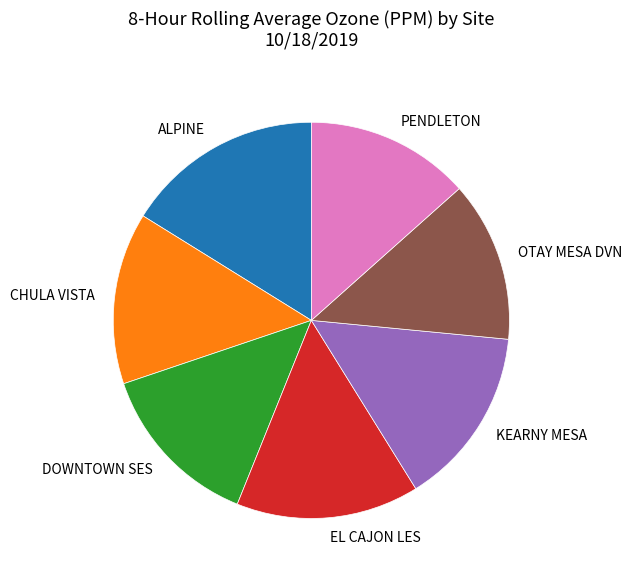

How many slices are in this pie chart?

7